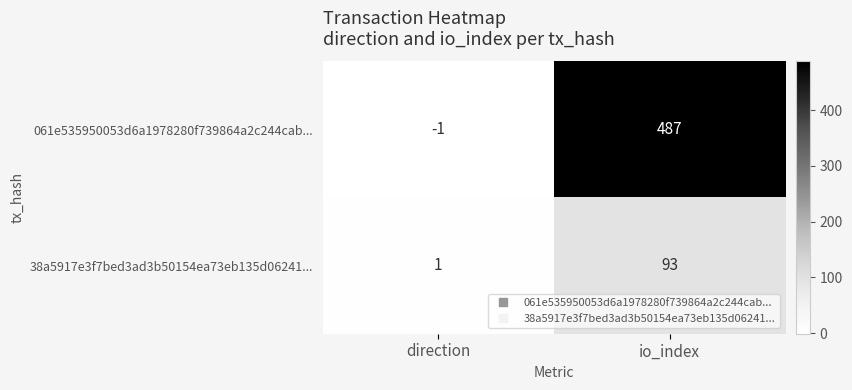

What is the sum of the 38a5917e3f7bed3ad3b50154ea73eb135d06241... values at direction and io_index?

94